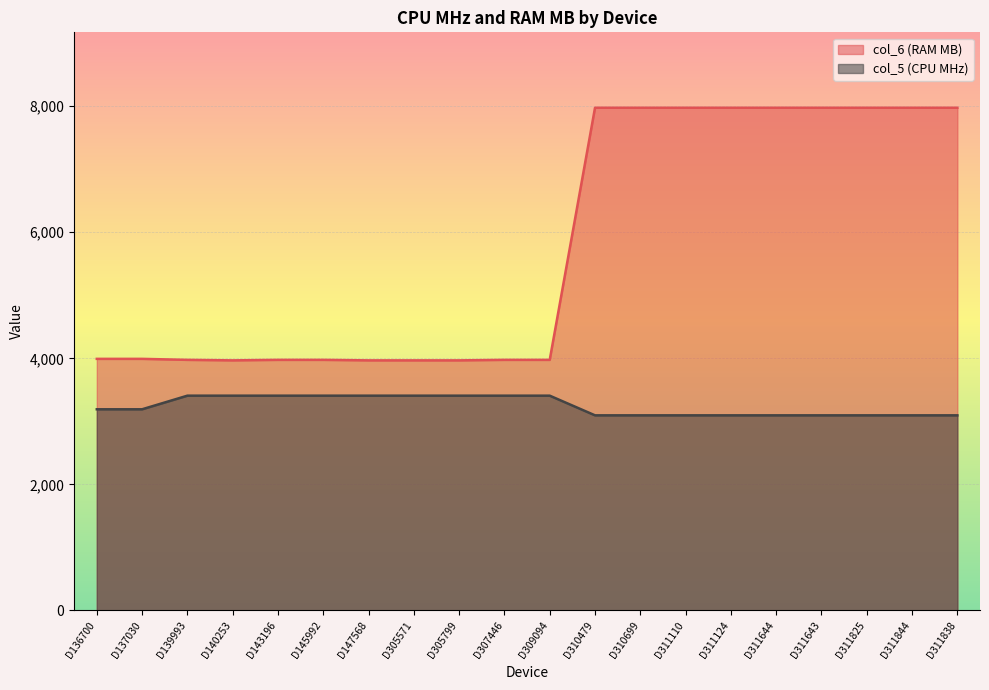

The col_5 (CPU MHz) series shows 4492 at D137030. True or false?

False